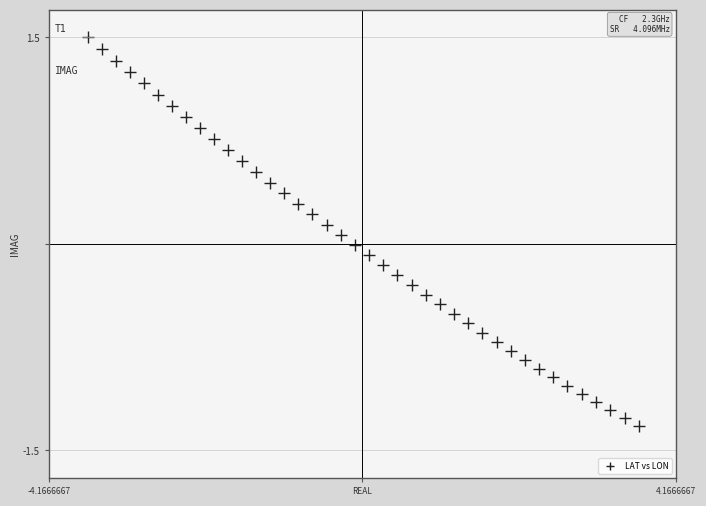

What is the range of Y values (max minus min)?

2.8